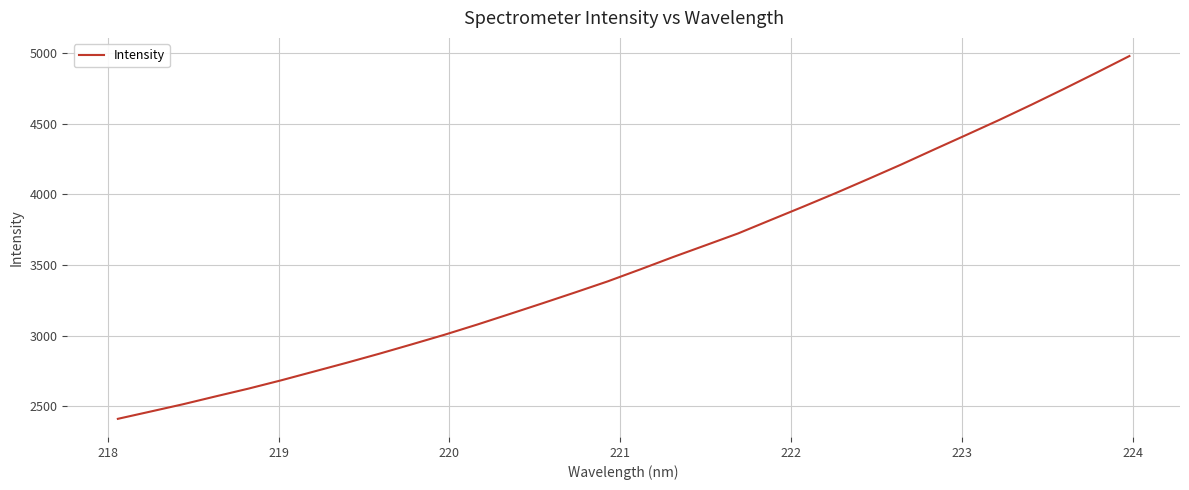

Reading right to left, what are all the values shown in this chart?

4978.6	4861.9	4747.0	4634.7	4525.6	4420.5	4316.2	4210.8	4109.5	4009.6	3913.2	3818.6	3723.3	3639.2	3555.6	3468.7	3383.8	3305.4	3228.6	3152.9	3078.0	3006.1	2938.3	2871.7	2807.6	2745.5	2683.7	2625.1	2570.3	2514.6	2462.6	2411.1